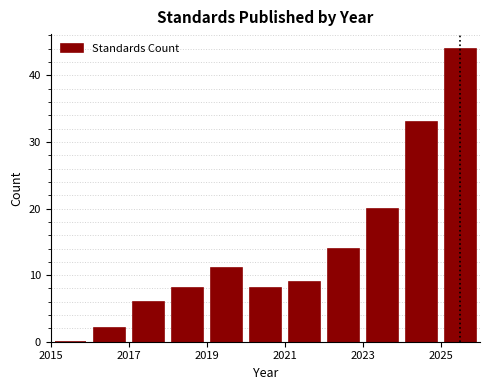

Reading left to right, transcribe this chart: for each bar, give the range it covers on the x-axis and its height. The values are not printed on the chart, so give them approximately, as read against the axis.

2015 to 2016: 0
2016 to 2017: 2
2017 to 2018: 6
2018 to 2019: 8
2019 to 2020: 11
2020 to 2021: 8
2021 to 2022: 9
2022 to 2023: 14
2023 to 2024: 20
2024 to 2025: 33
2025 to 2026: 44